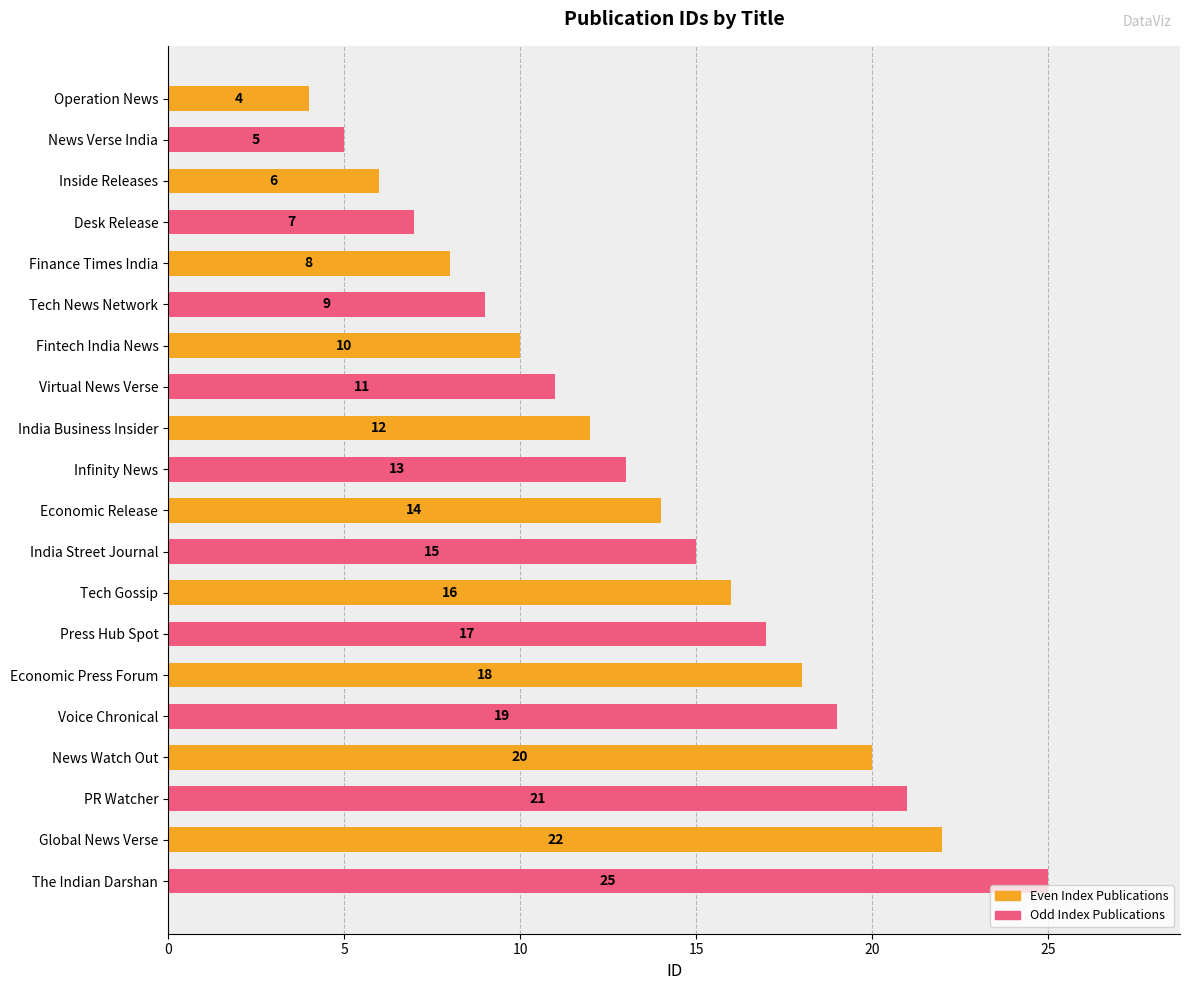

List the series in order of their overall mean, lowest first.

Even Index Publications, Odd Index Publications